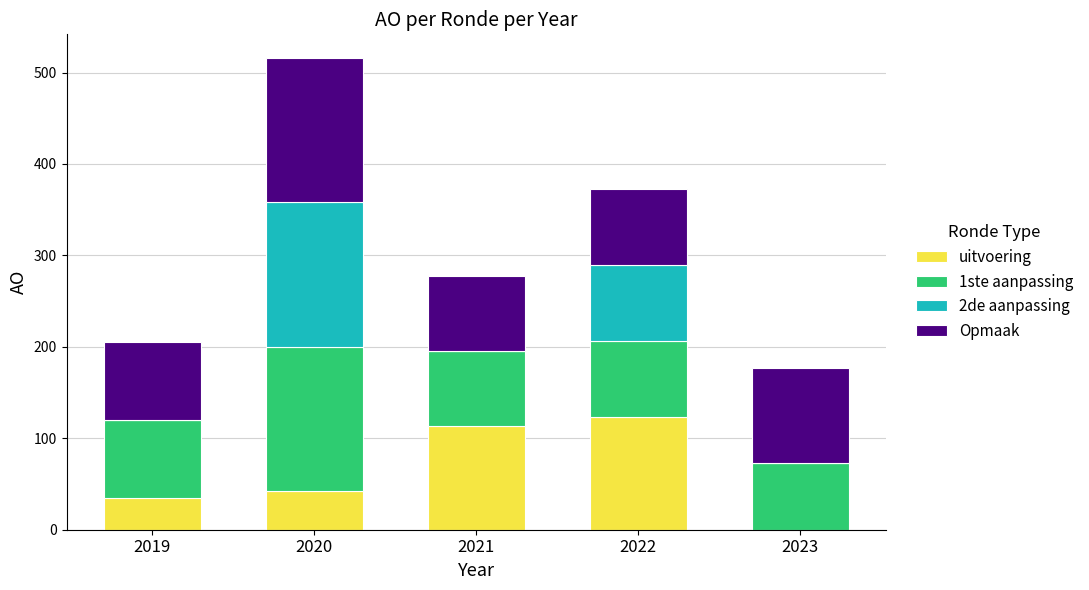

What is the sum of all uitvoering values?

313